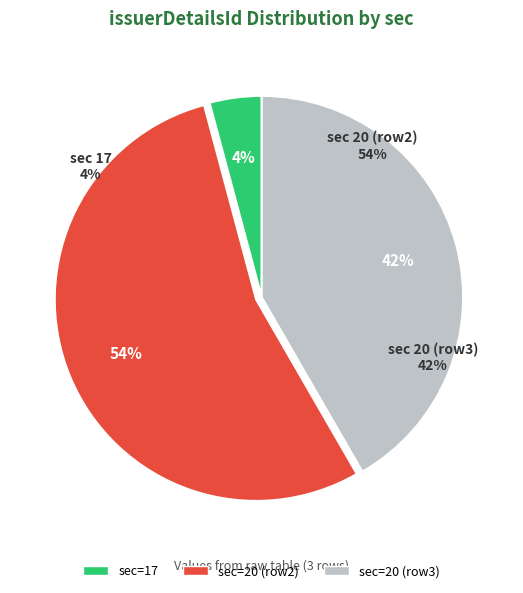

The 20 slice represents 42% of the pie. True or false?

True